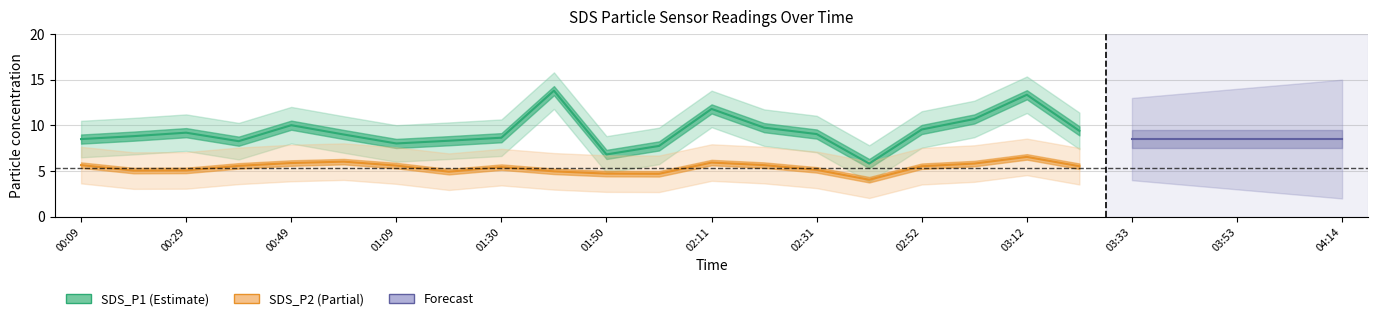

At which category is the sum across all series the highest?

03:12